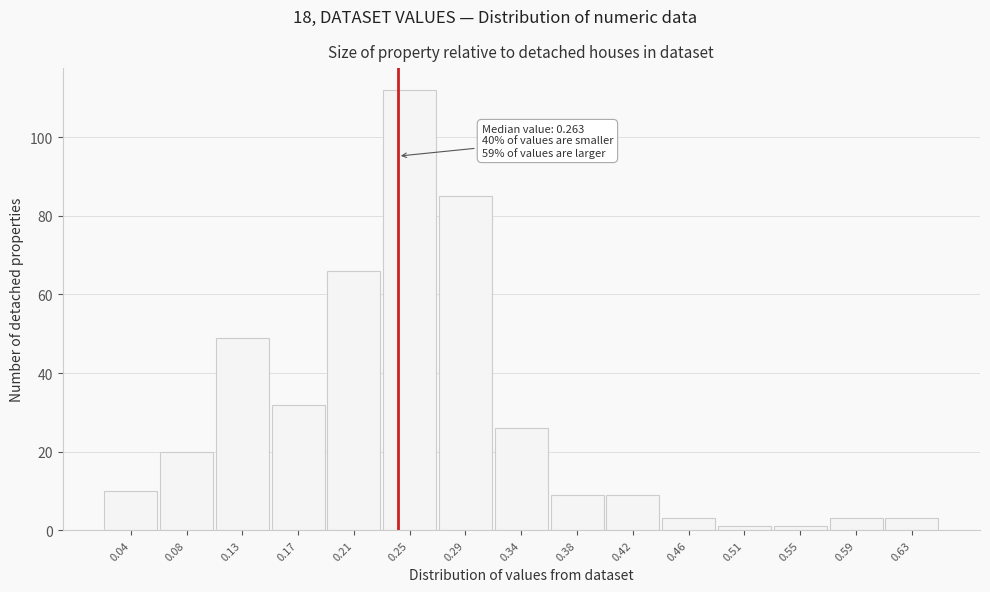

Reading right to left, list all the values displayed in this chart.

0.63=3	0.59=3	0.55=1	0.51=1	0.46=3	0.42=9	0.38=9	0.34=26	0.29=85	0.25=112	0.21=66	0.17=32	0.13=49	0.08=20	0.04=10